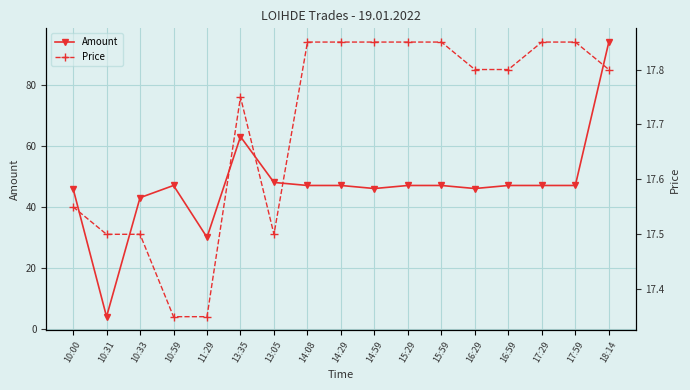

What is the difference between the Amount values at 13:05 and 11:29?

18